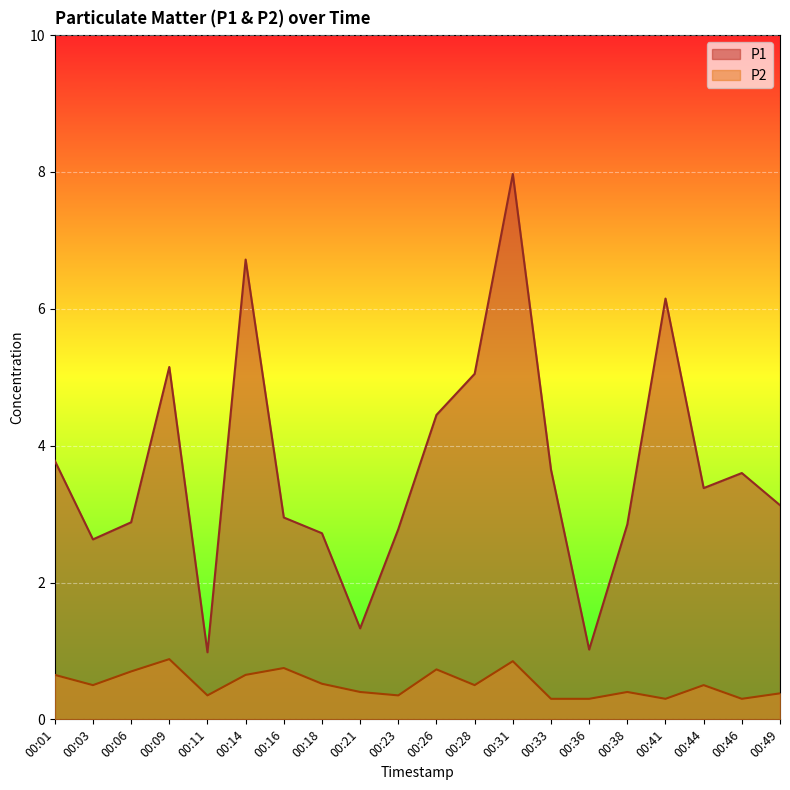

True or false: P1 and P2 intersect in this chart.

False